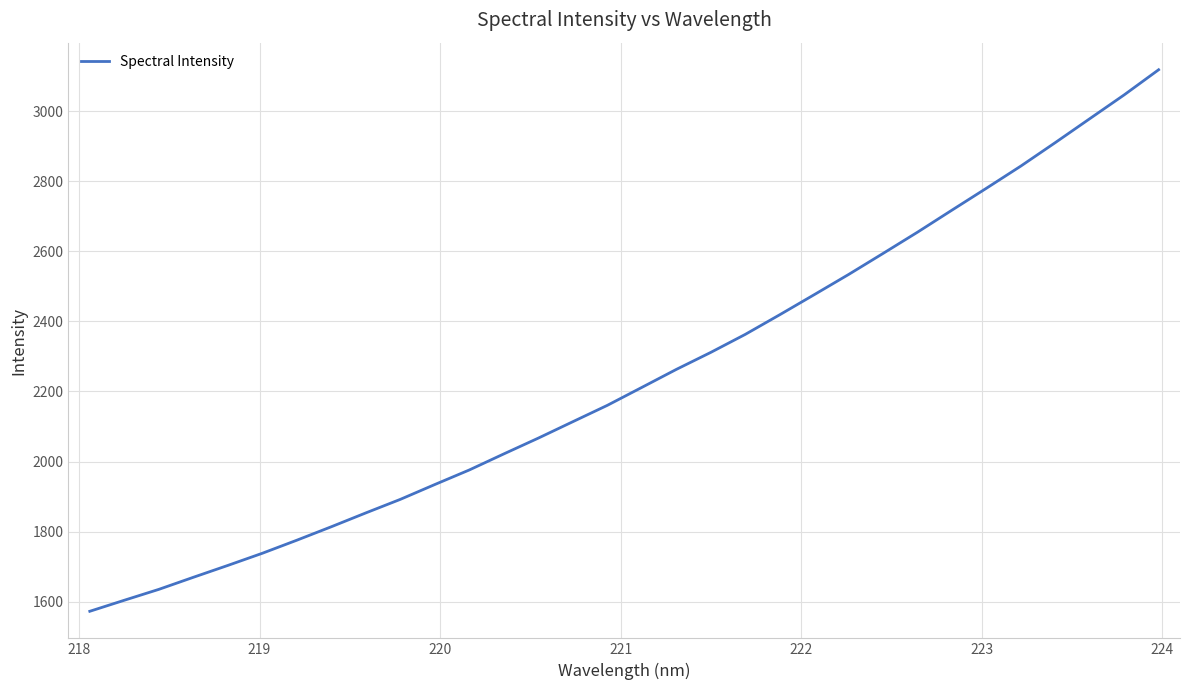

What is the difference between the maximum and minimum values?

1545.4